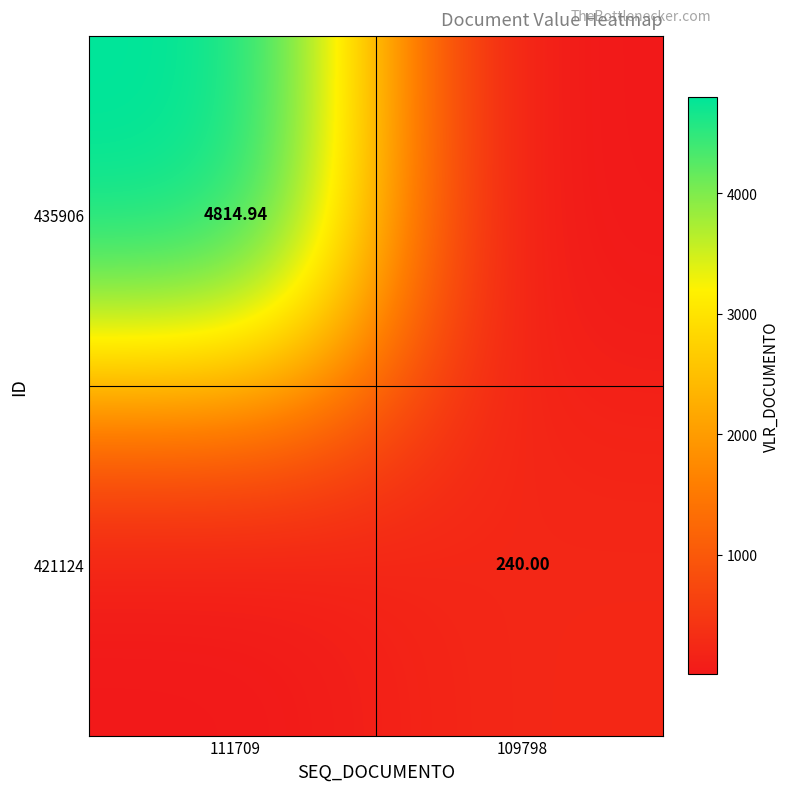

At how many categories does at least one series exceed 2606?

1